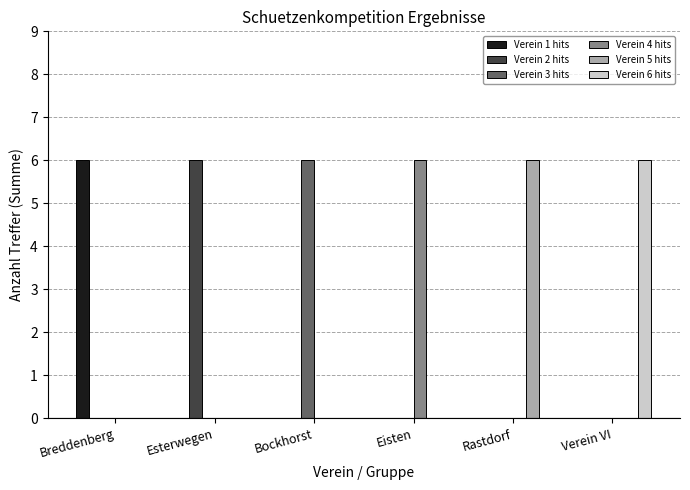

What is the total value across all series at Bockhorst?

6